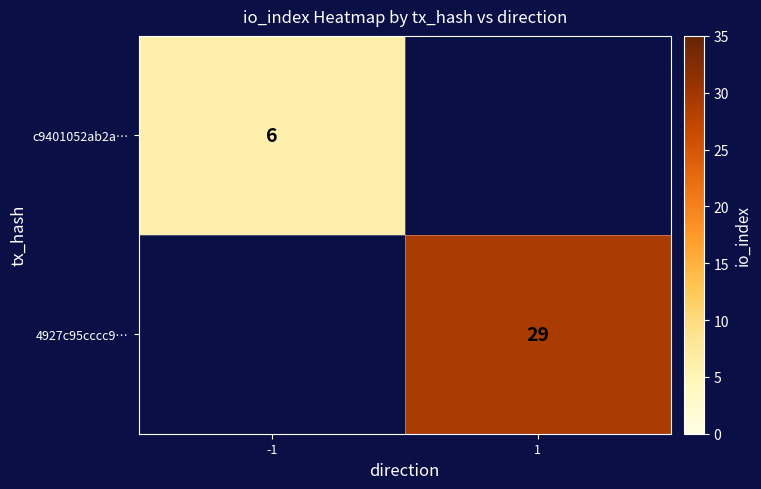

The c9401052ab2a… series shows 8.8 at -1. True or false?

False